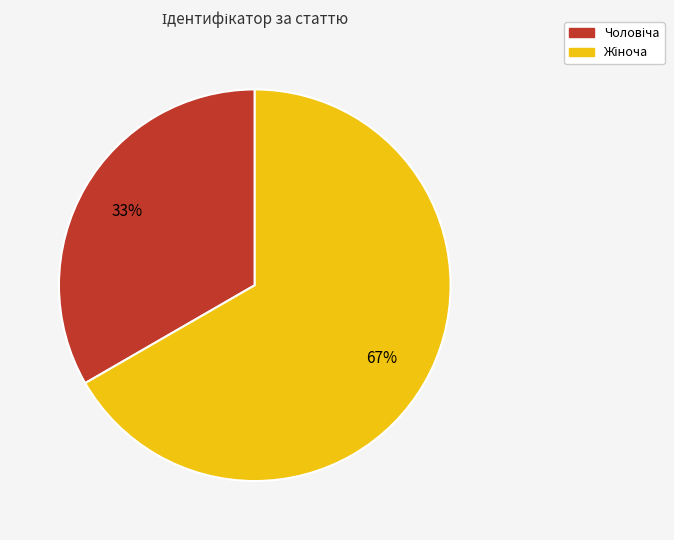

To the nearest percent, what is the average slice percentage?

50%